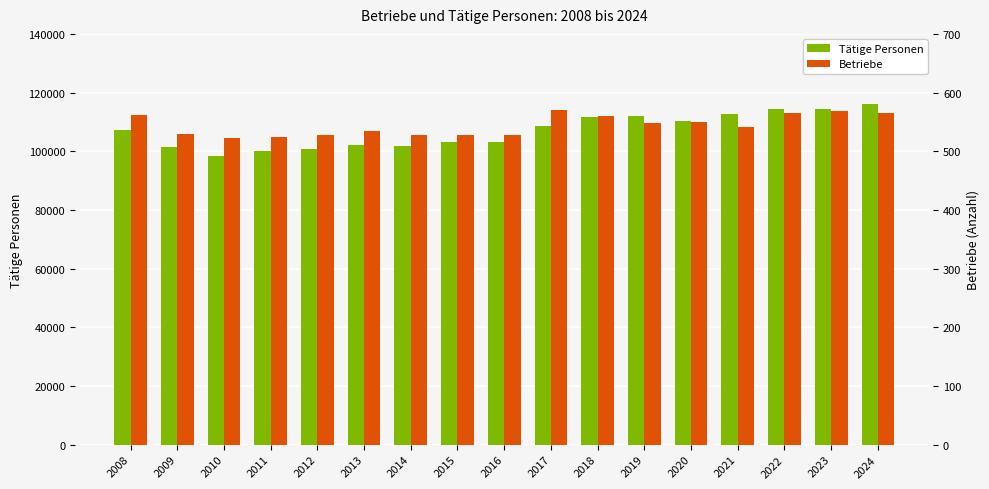

Which category has the highest value across all series?

2024